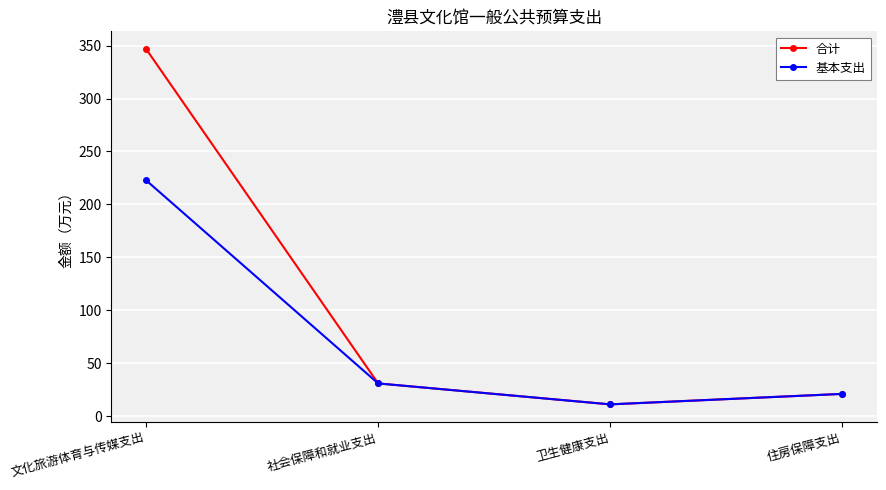

What is the difference between the maximum and second lowest values in the 基本支出 series?

201.7